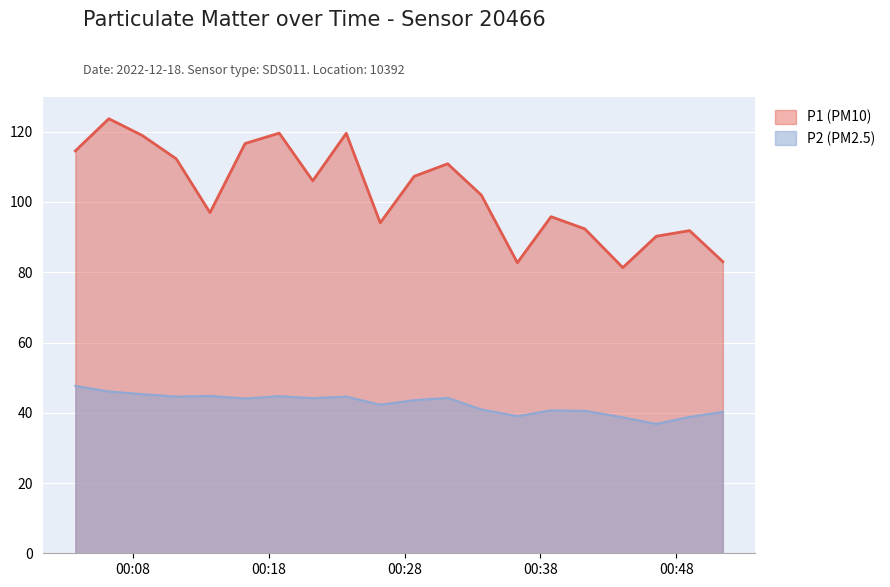

At which label does P1 first exceed 106?

2022-12-18T00:03:45